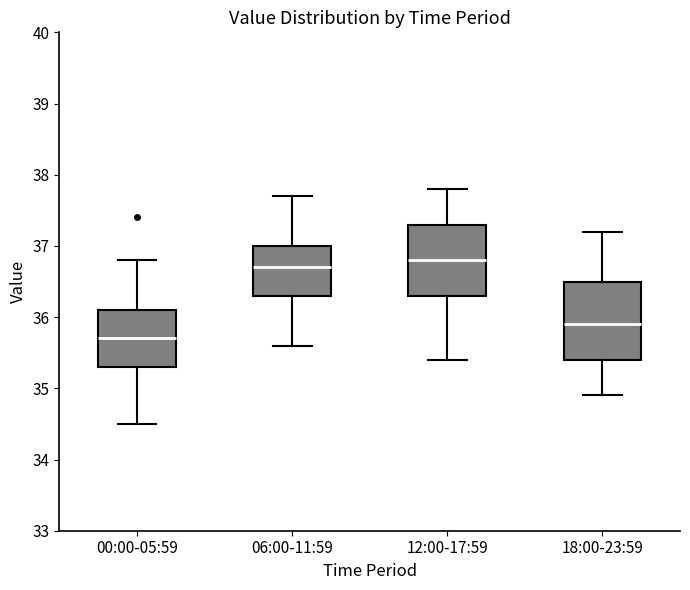

Reading left to right, transcribe this box plot: for each box, give where its median line is, the range the box spans, and where its two whiskers end, as read against the y-axis. The values are not printed on the chart, so give them approximately, as read against the axis.

00:00-05:59: median 35.7, box 35.3 to 36.1, whiskers 34.5 to 36.8
06:00-11:59: median 36.7, box 36.3 to 37.0, whiskers 35.6 to 37.7
12:00-17:59: median 36.8, box 36.3 to 37.3, whiskers 35.4 to 37.8
18:00-23:59: median 35.9, box 35.4 to 36.5, whiskers 34.9 to 37.2